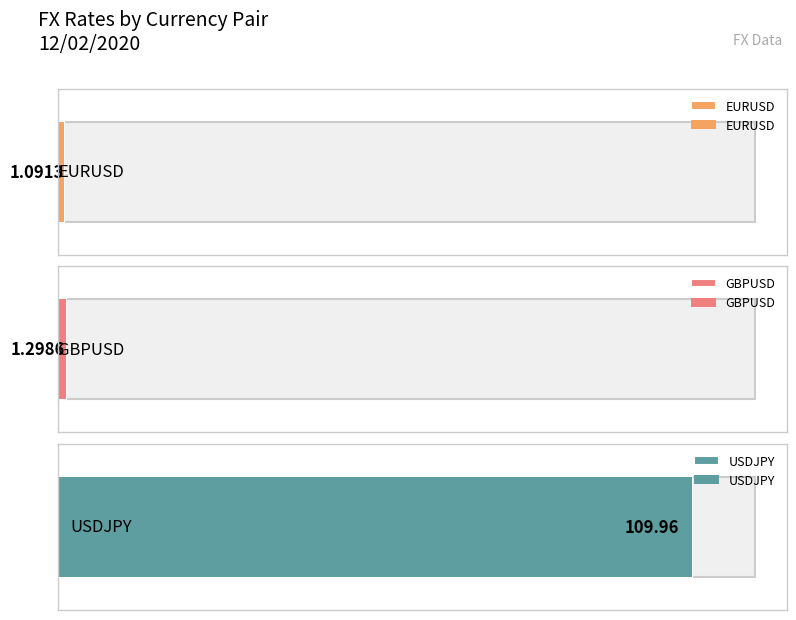

List the labels in order of value, largest first.

USDJPY, GBPUSD, EURUSD